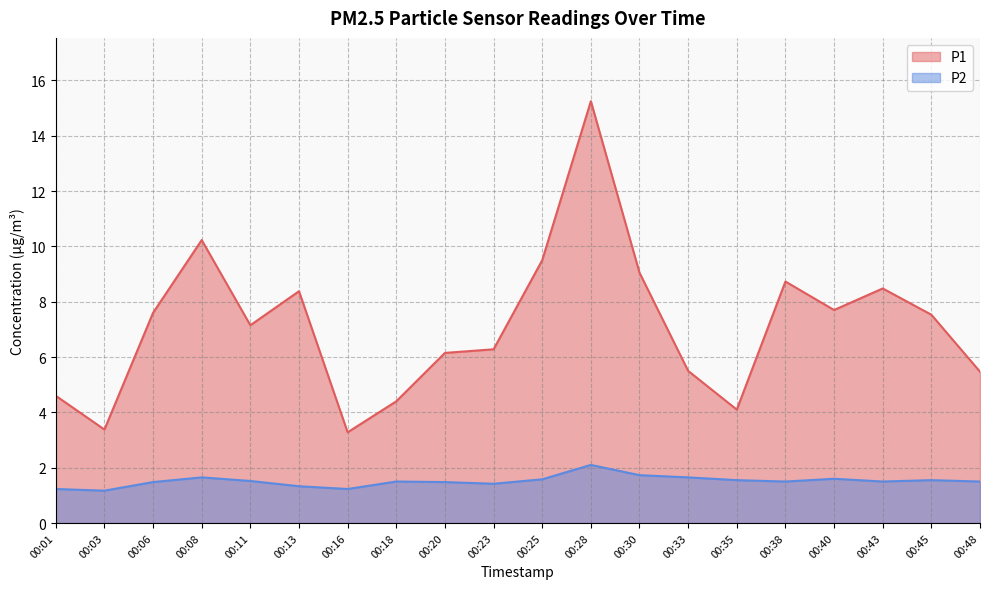

What is the sum of all P1 values?

142.8